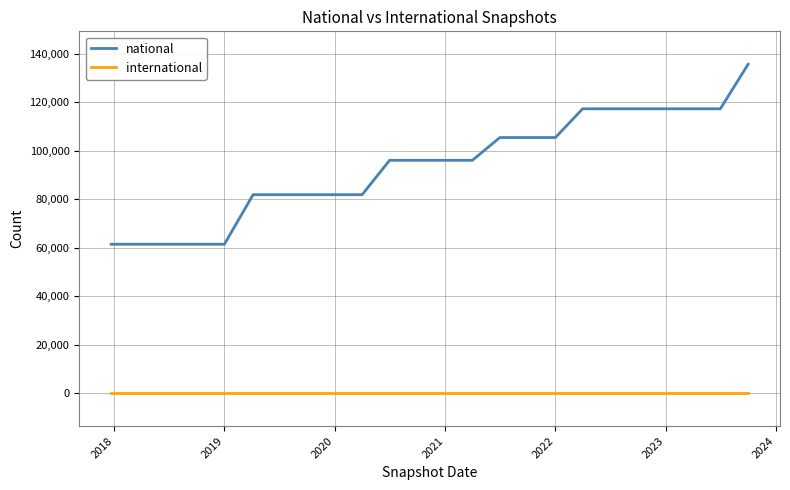

True or false: international and national cross at least once.

False